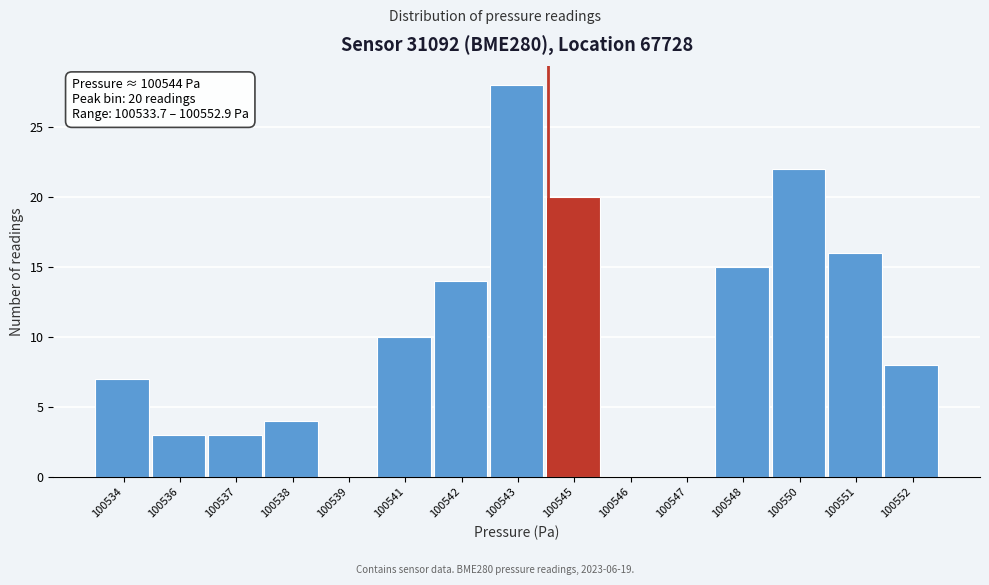

Reading left to right, extract all data points from this chart.

100534=7	100536=3	100537=3	100538=4	100539=0	100541=10	100542=14	100543=28	100545=20	100546=0	100547=0	100548=15	100550=22	100551=16	100552=8